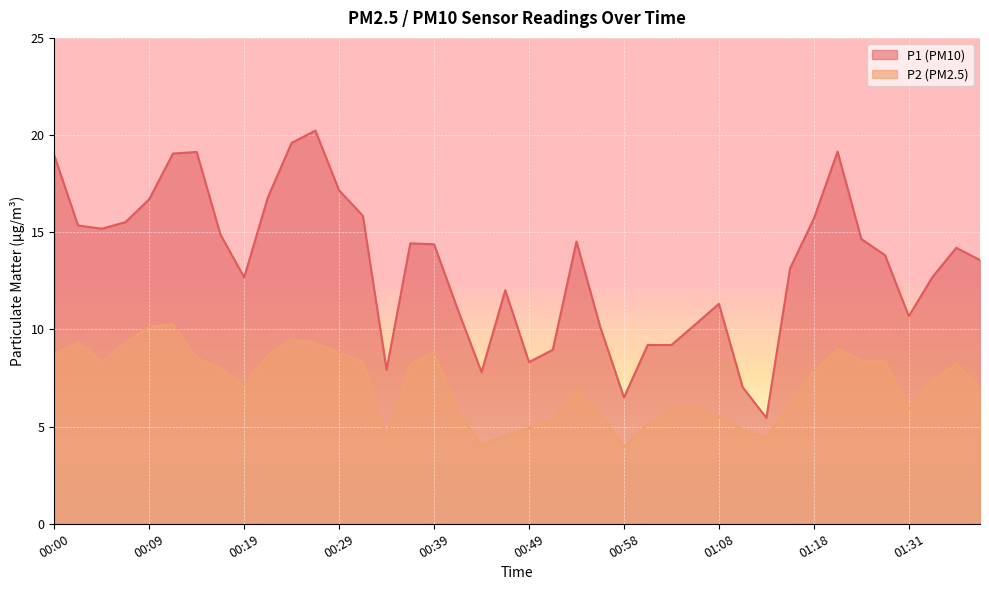

Which category has the lowest value in the P2 series?

00:58